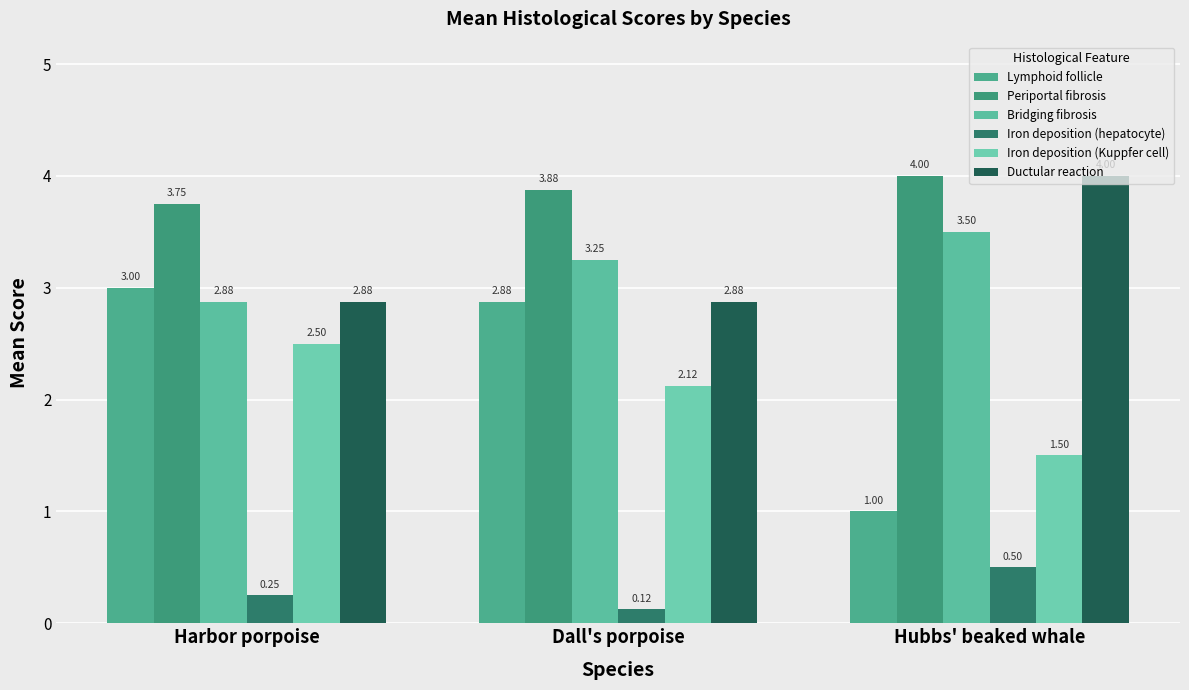

How many bars are there in total?

18